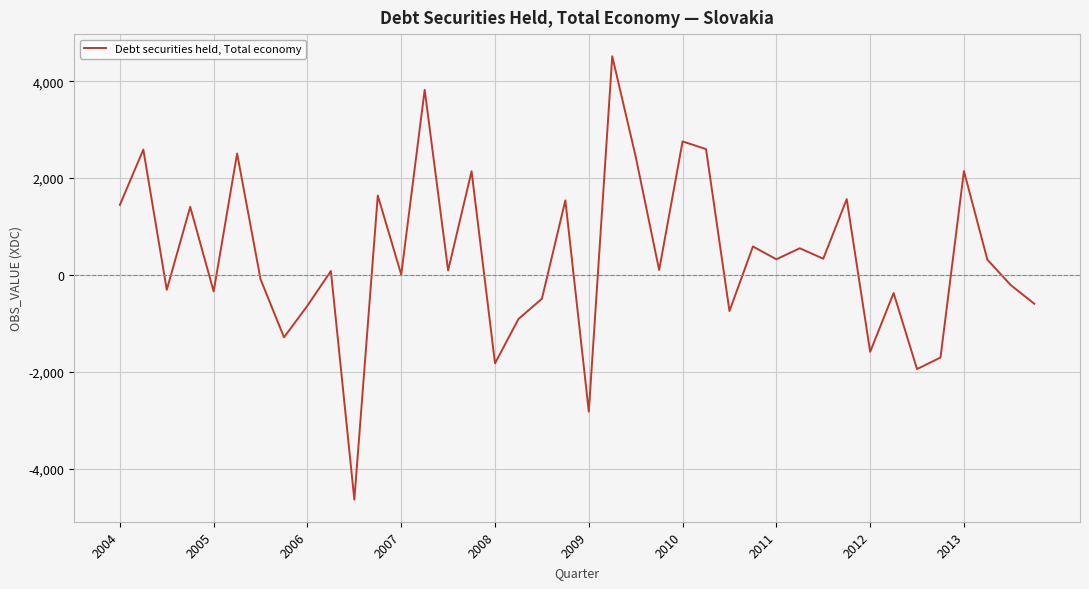

Is this an area chart (filled region under the line)?

No